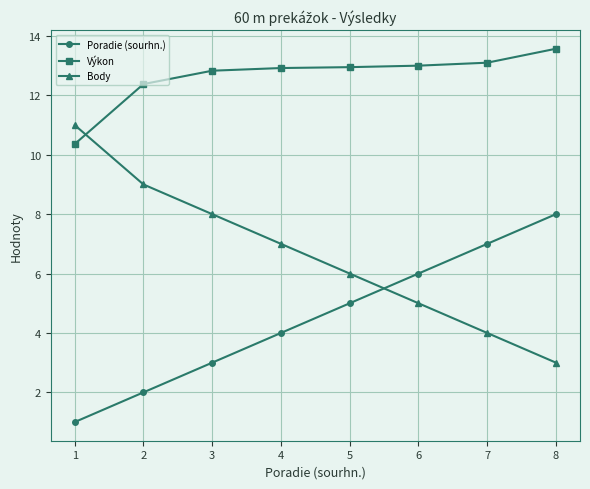

Count the number of categories in the chart.

8